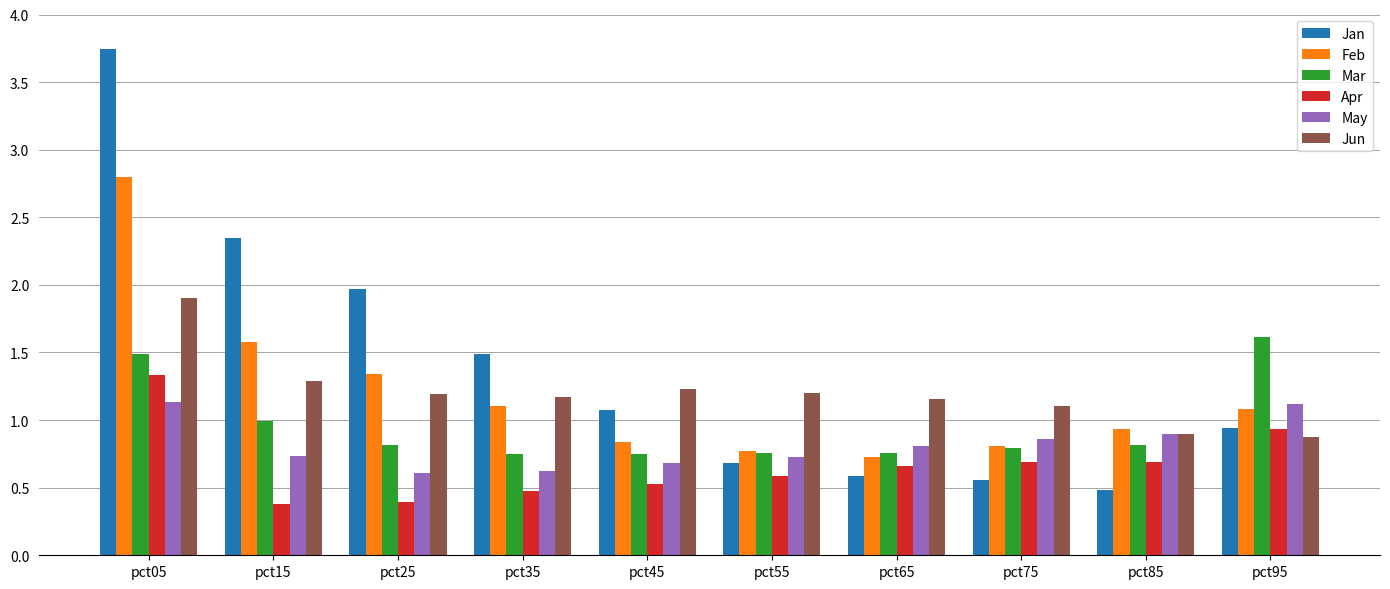

How many series are shown in this chart?

6